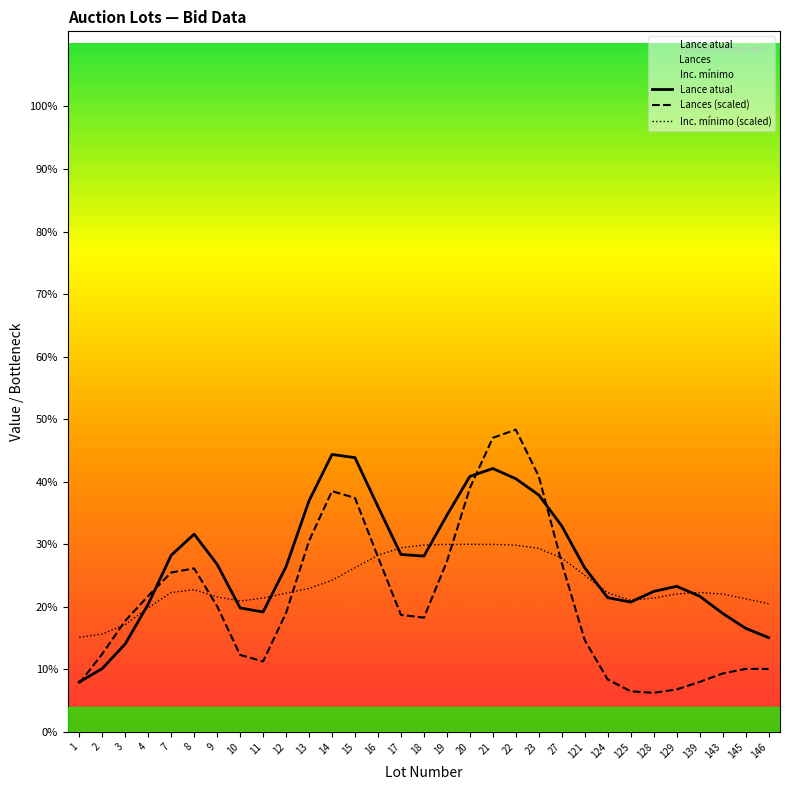

True or false: Inc. mínimo (scaled) has more than 1 points higher than both neighbors.

True